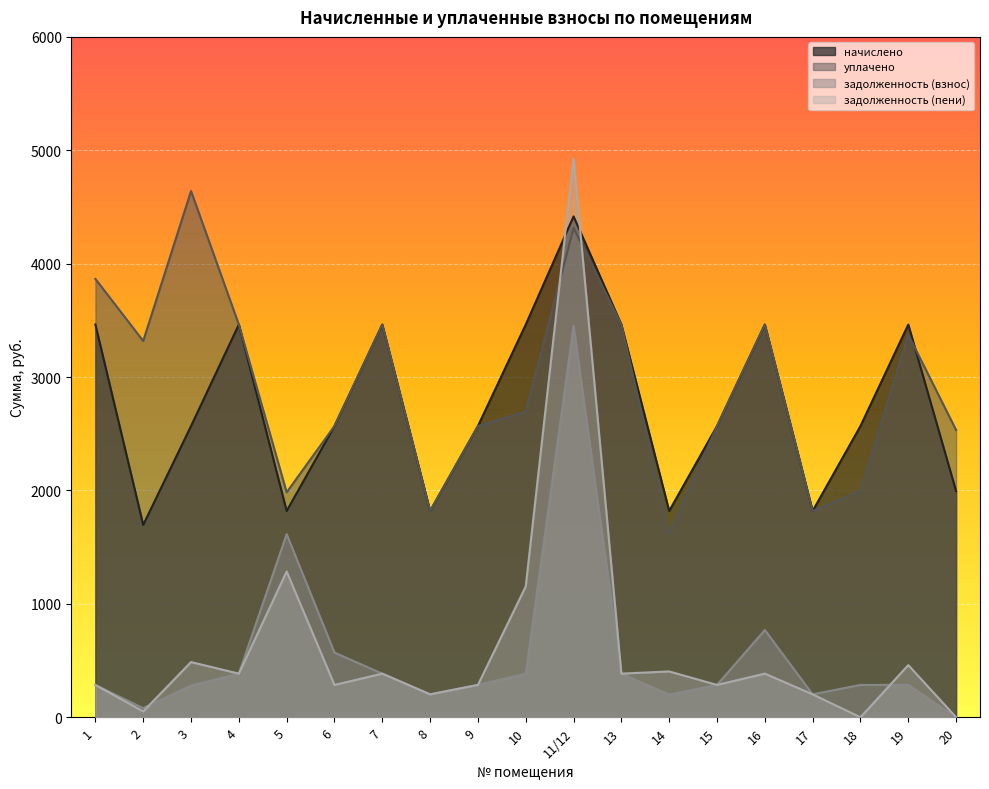

List the labels in order of уплачено value, largest first.

3, 11/12, 1, 4, 7, 13, 16, 19, 2, 10, 6, 9, 15, 20, 18, 5, 8, 17, 14